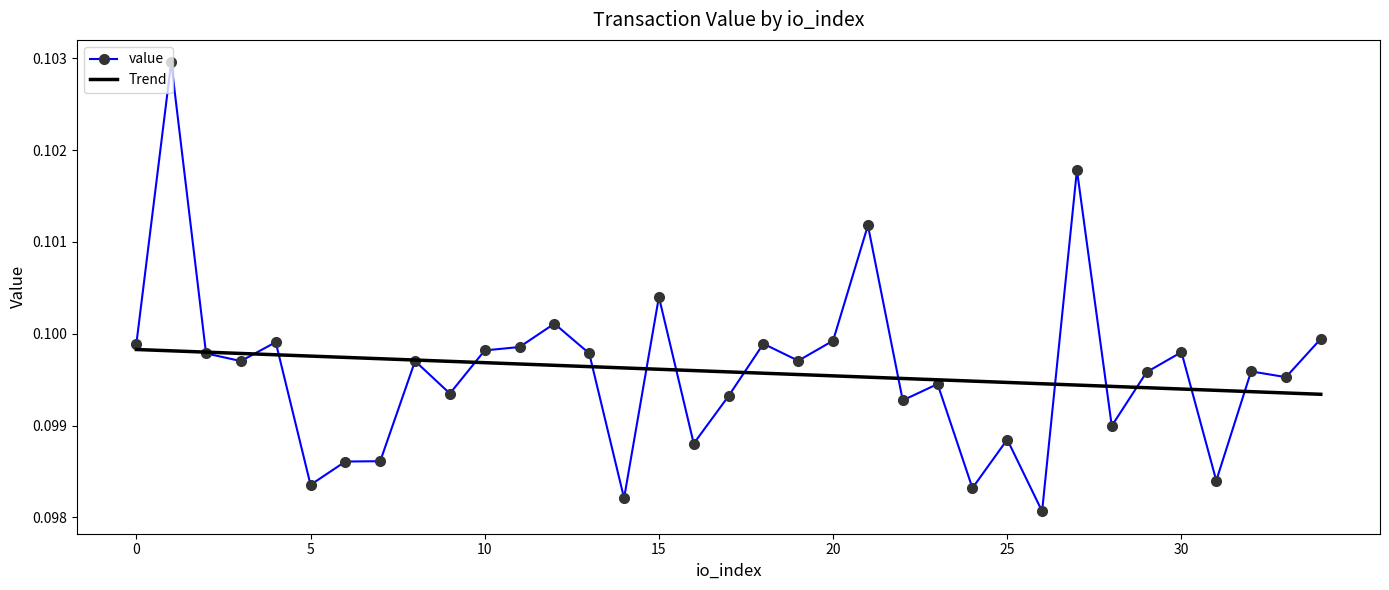

After their last crossing, which series has the higher values: Trend or value?

value